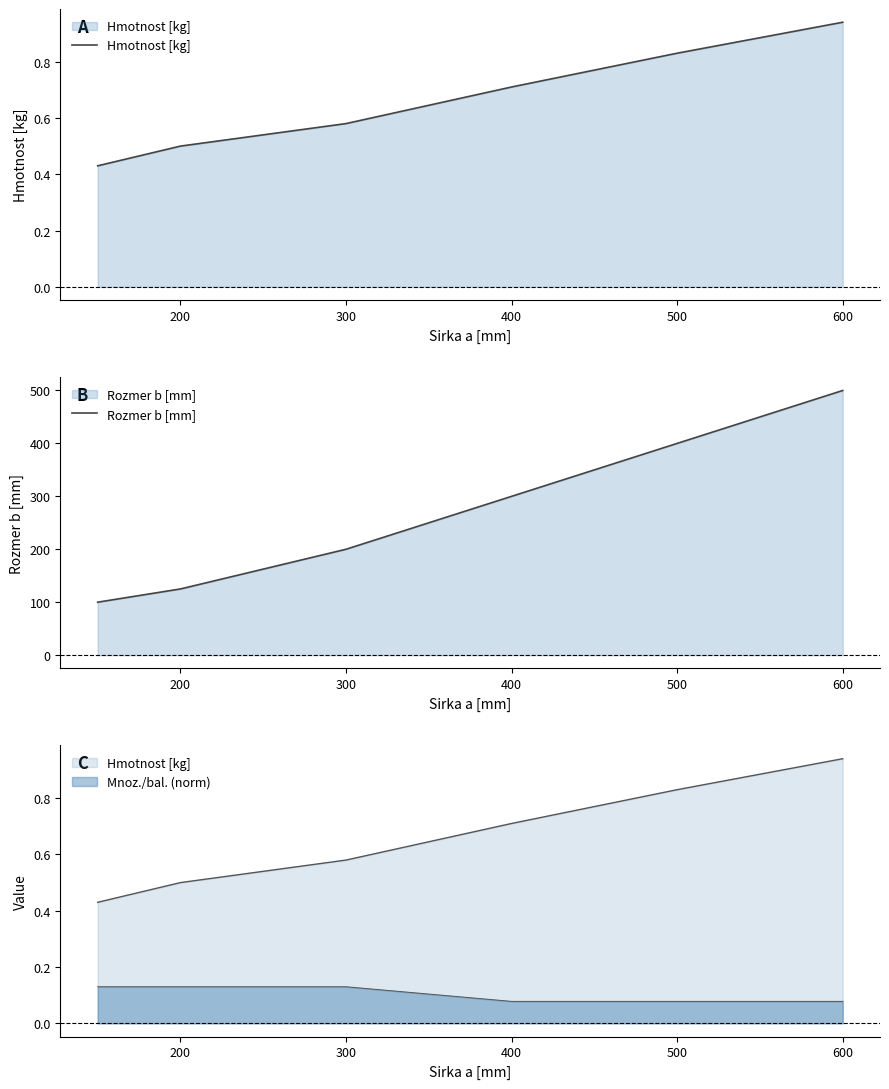

At which category is the sum across all series the highest?

600